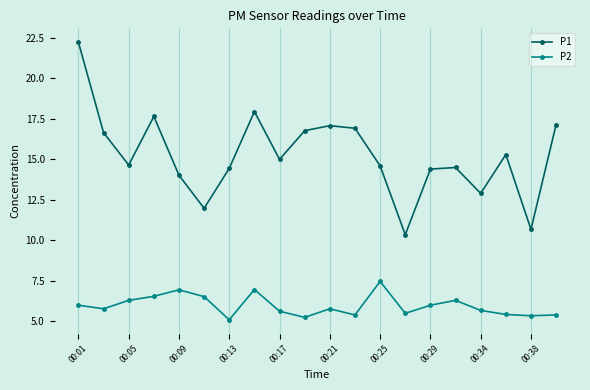

What is the difference between the maximum and minimum values in the P2 series?

2.4